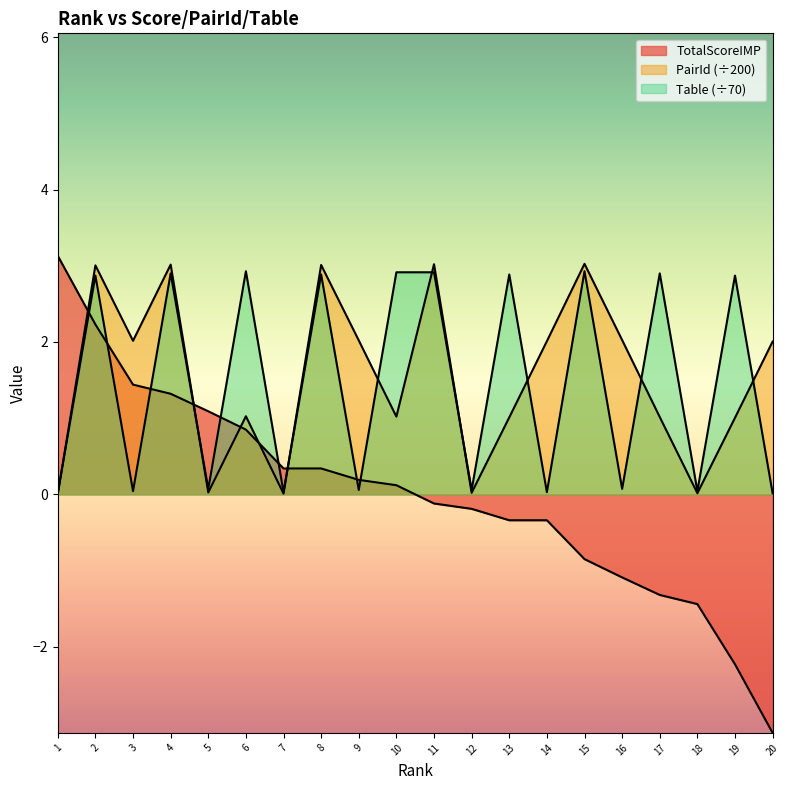

What is the total value across all series at 17?

2.6